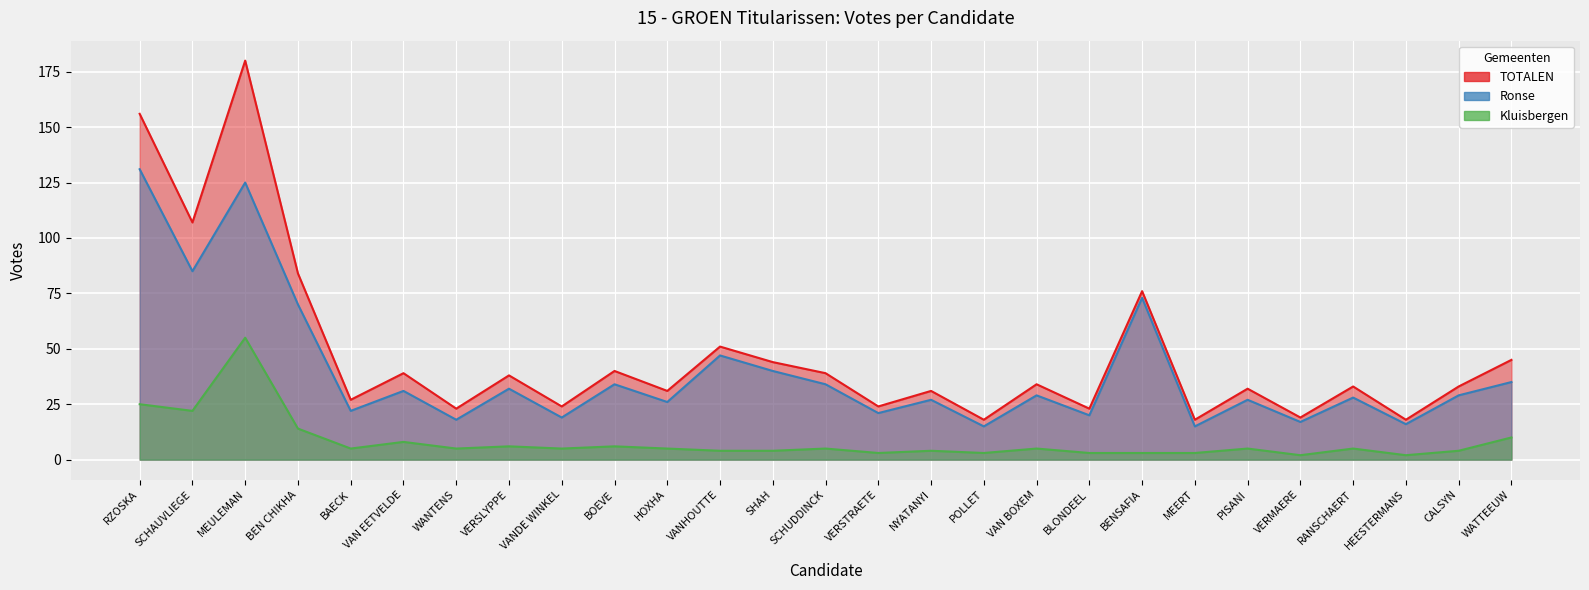

What is the difference between the highest and lowest values at BAECK?

22